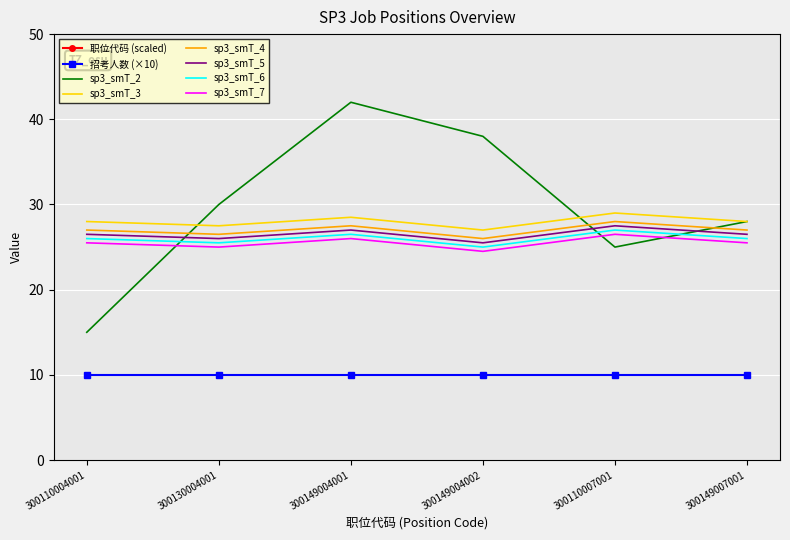

True or false: there are more than 0 points higher than both neighbors.

True